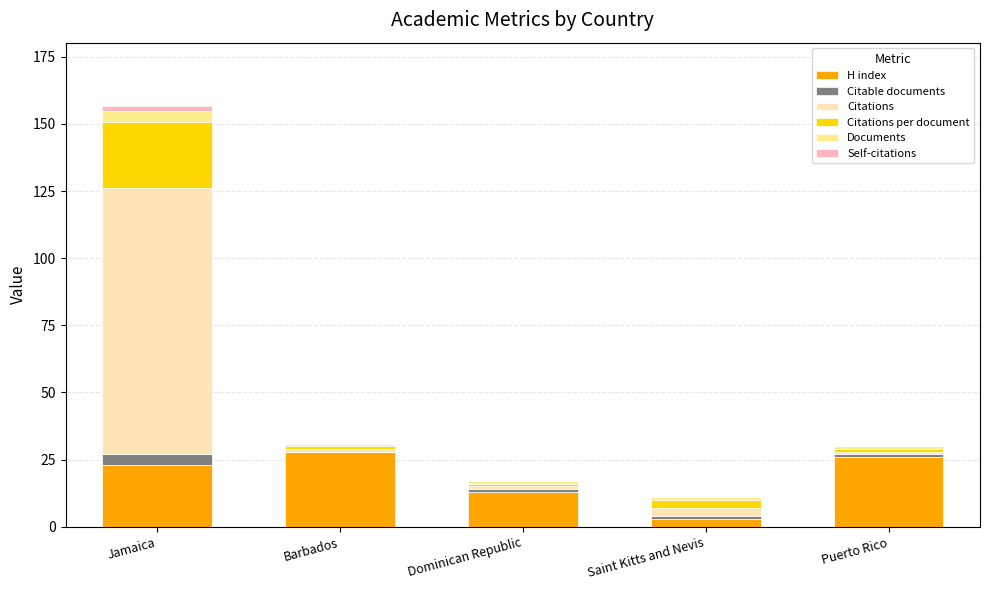

What is the maximum value for H index?

28.0